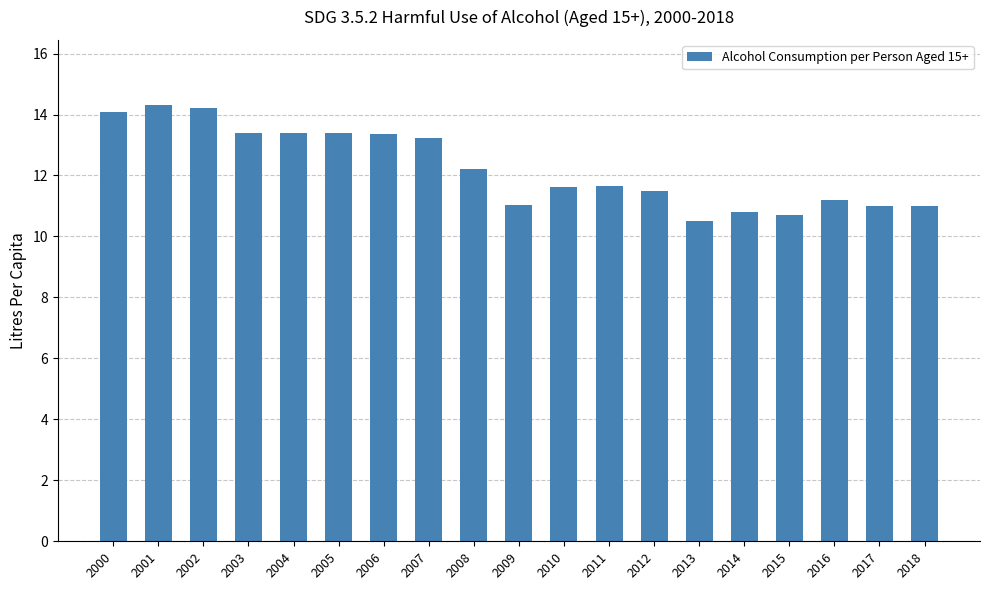

What is the maximum value shown in the chart?

14.3